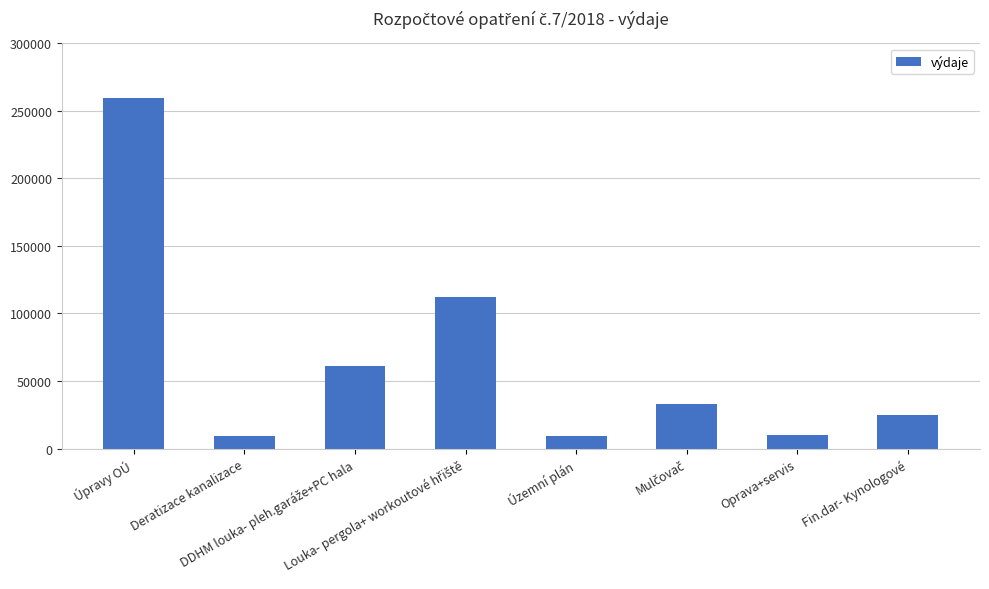

How many distinct data groups are displayed?

1